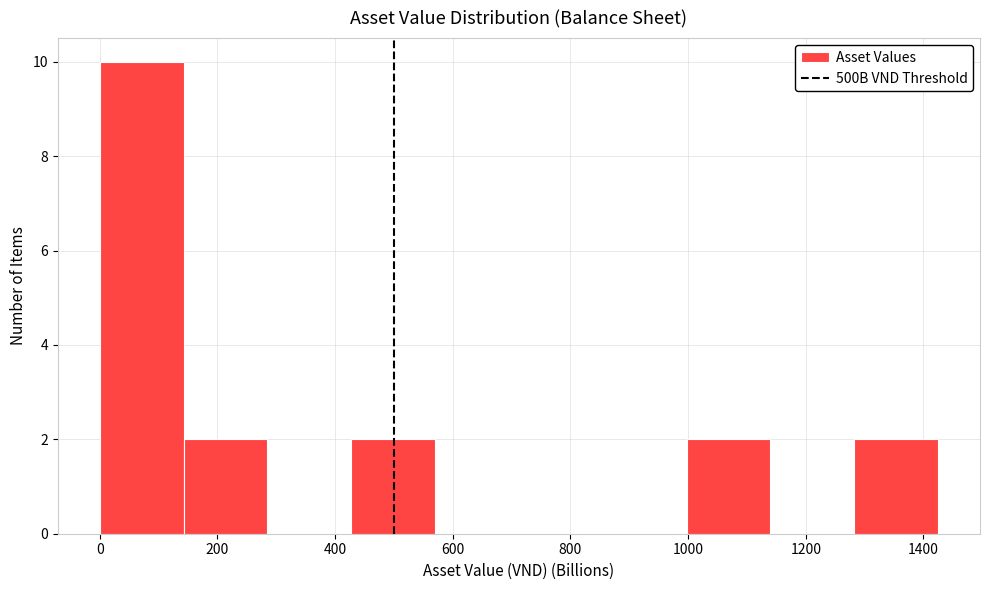

Reading left to right, transcribe this chart: for each bar, give the range it covers on the x-axis and its height. Neither the bar edges nor the heights are printed on the chart, so give them approximately, as read against the axes.

0 to 140: 10
140 to 280: 2
280 to 420: 0
420 to 560: 2
560 to 720: 0
720 to 860: 0
860 to 1000: 0
1000 to 1140: 2
1140 to 1280: 0
1280 to 1420: 2